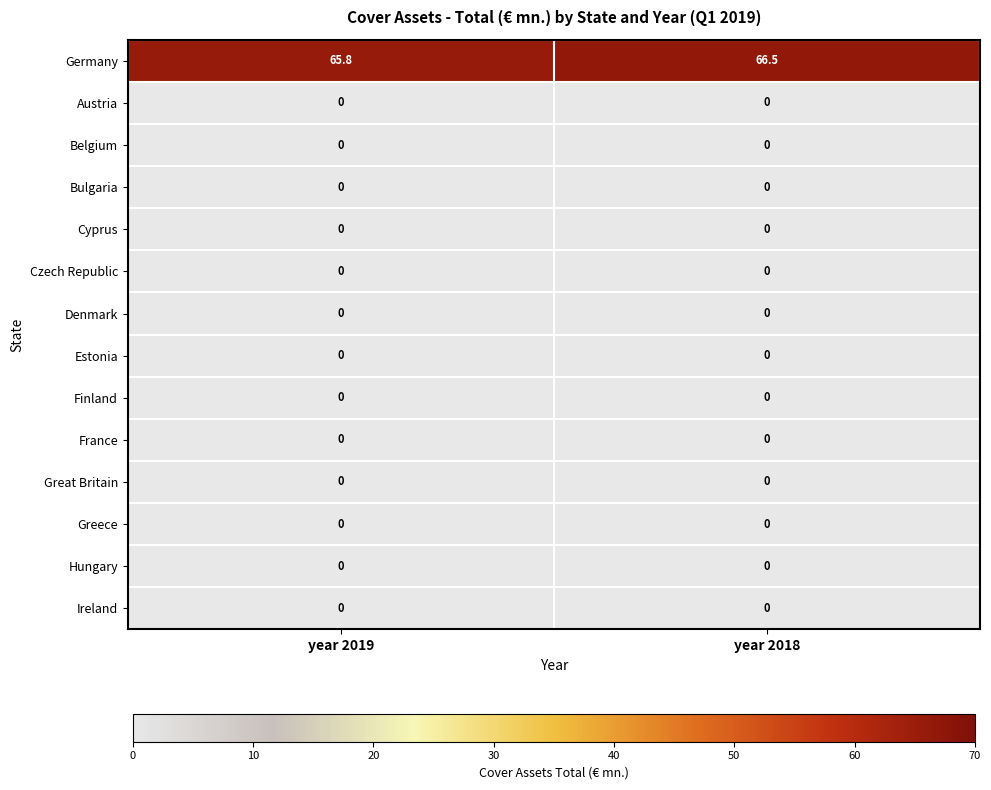

What is the total value across all series at year 2018?

66.5